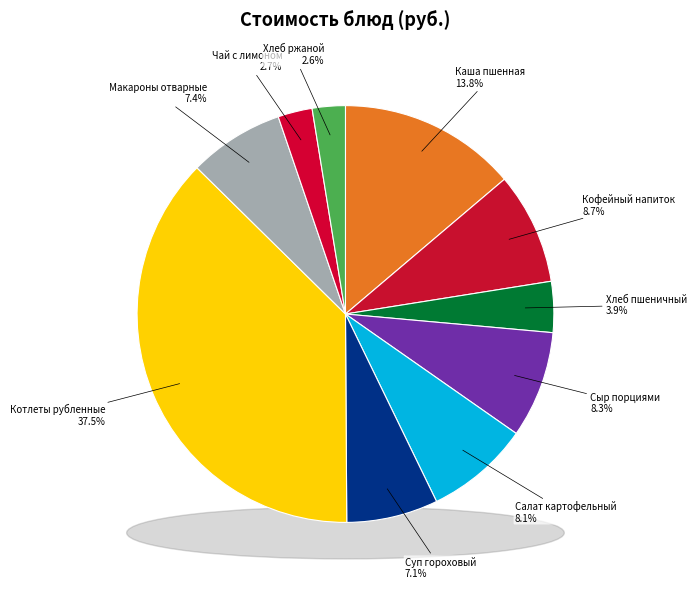

How many segments does this pie chart have?

10